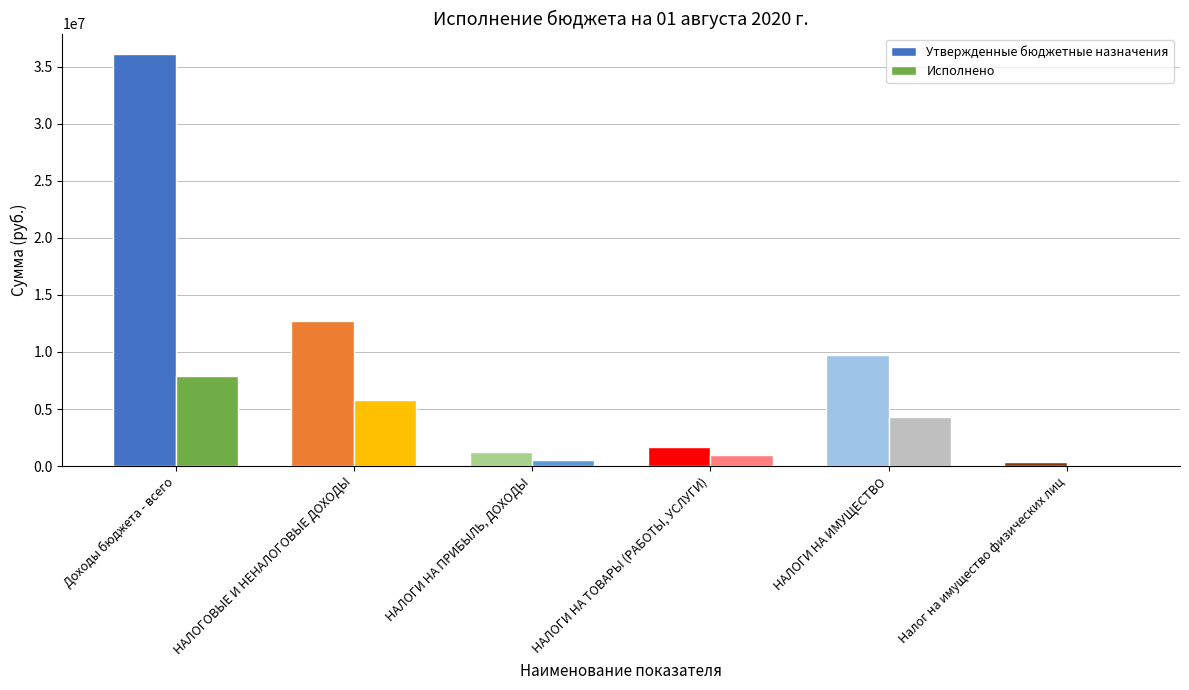

What is the sum of all Исполнено values?

19516849.9